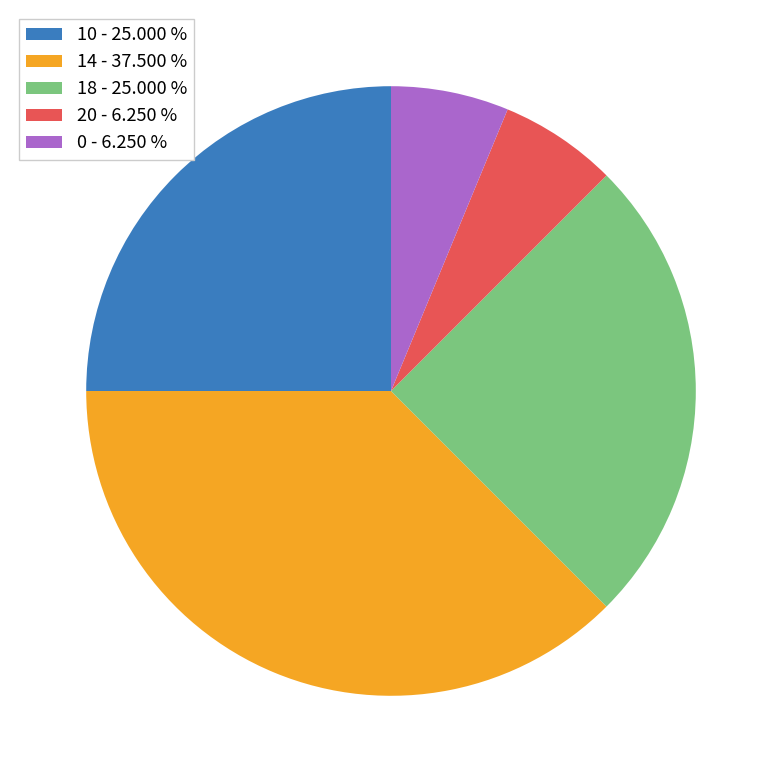

Does any single category account for the majority?

No